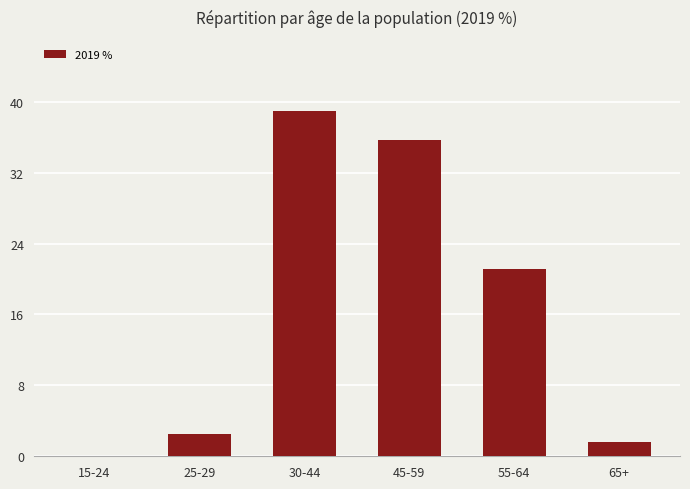

The chart shows a value of 0.6 at 30-44. True or false?

False